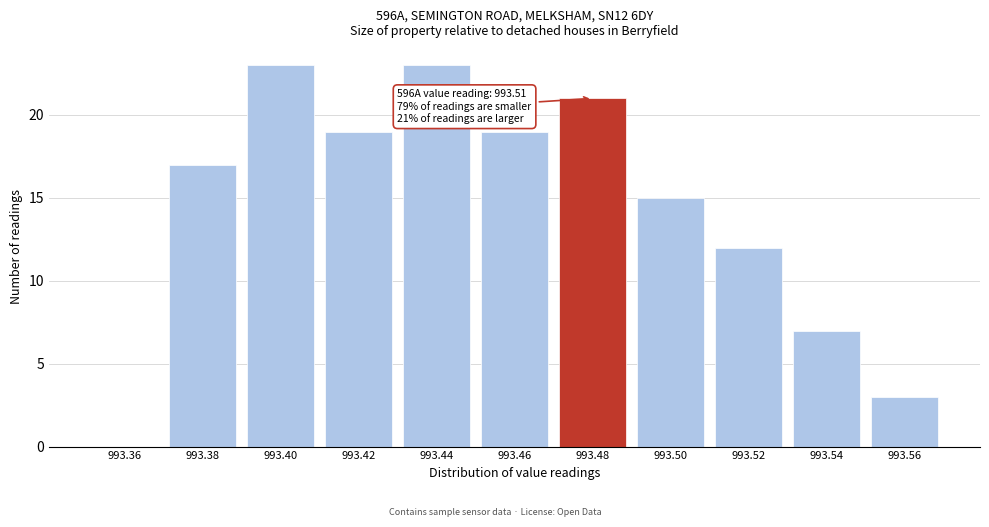

Reading left to right, transcribe all the data shown in this chart.

993.36=0	993.38=17	993.40=23	993.42=19	993.44=23	993.46=19	993.48=21	993.50=15	993.52=12	993.54=7	993.56=3